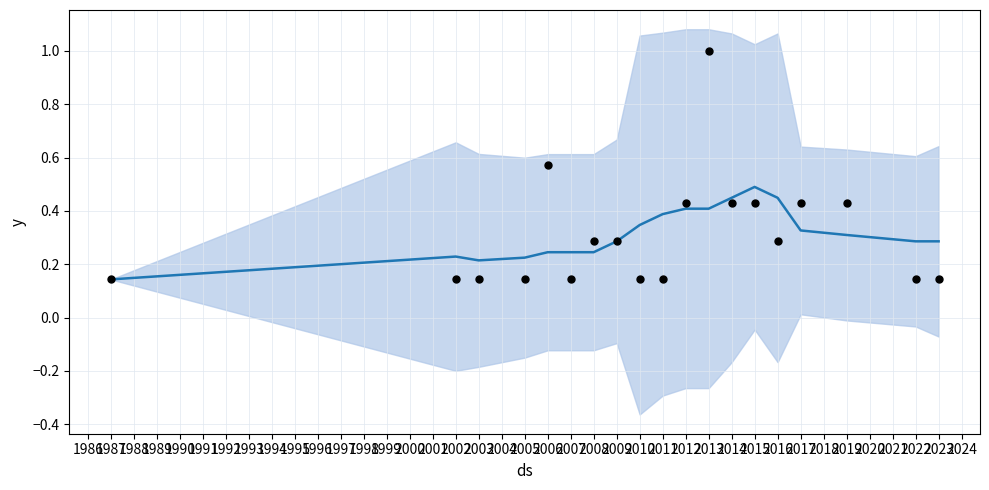

What is the total value across all series at 2008?

0.5